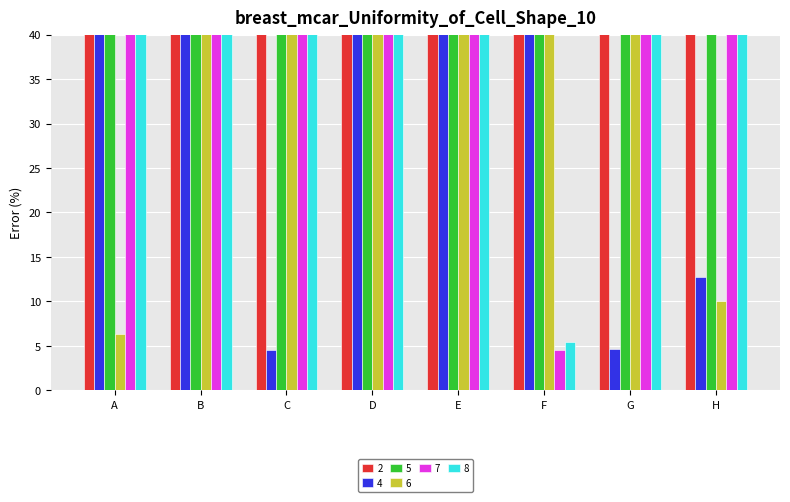

The value of 6 at A is 10.1. True or false?

False